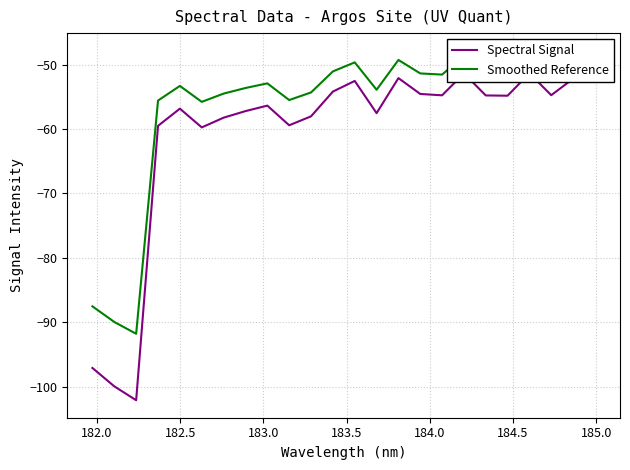

At how many categories does at least one series exceed -78?

21